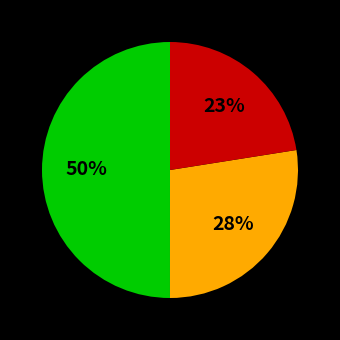

To the nearest percent, what is the difference between the largest and smallest slice percentages?

27%